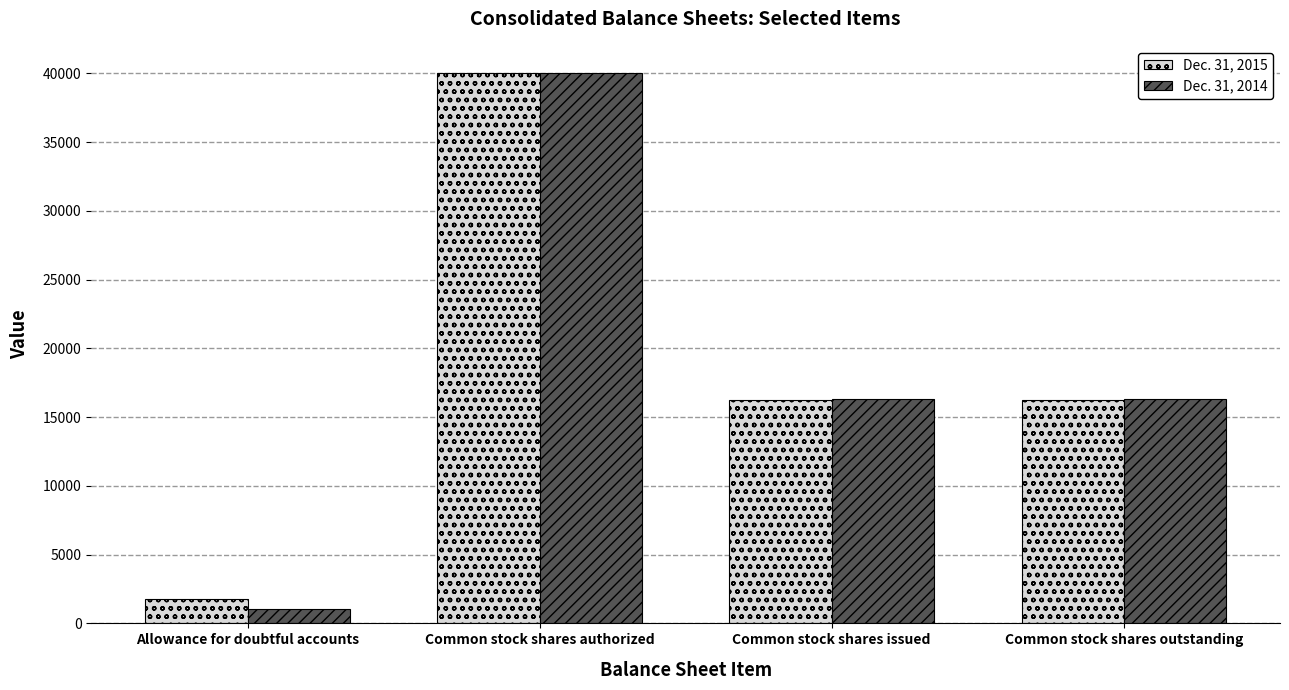

Is the value of Dec. 31, 2014 at Common stock shares outstanding greater than the value of Dec. 31, 2015 at Allowance for doubtful accounts?

Yes